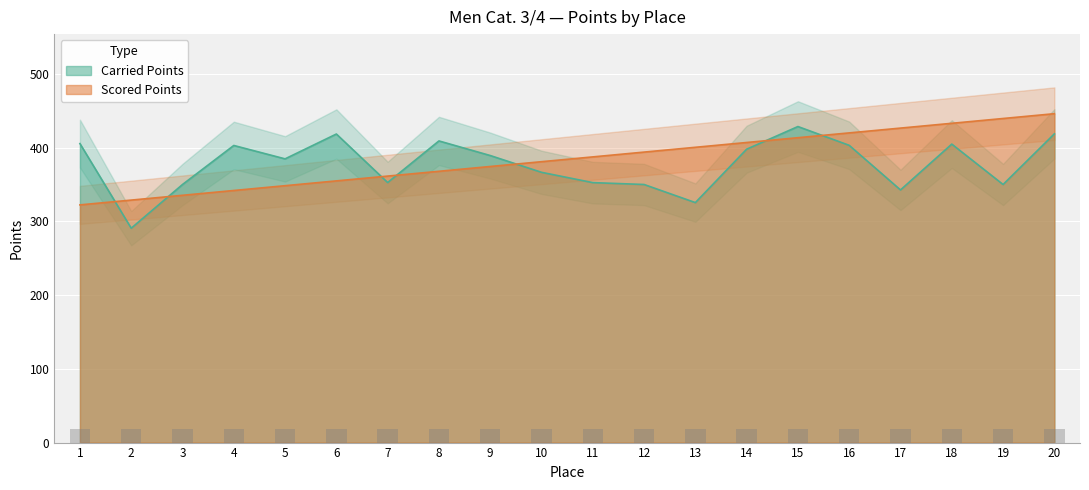

List the labels in order of Carried Points value, largest first.

15, 20, 6, 8, 1, 18, 16, 4, 14, 9, 5, 10, 7, 11, 3, 12, 19, 17, 13, 2